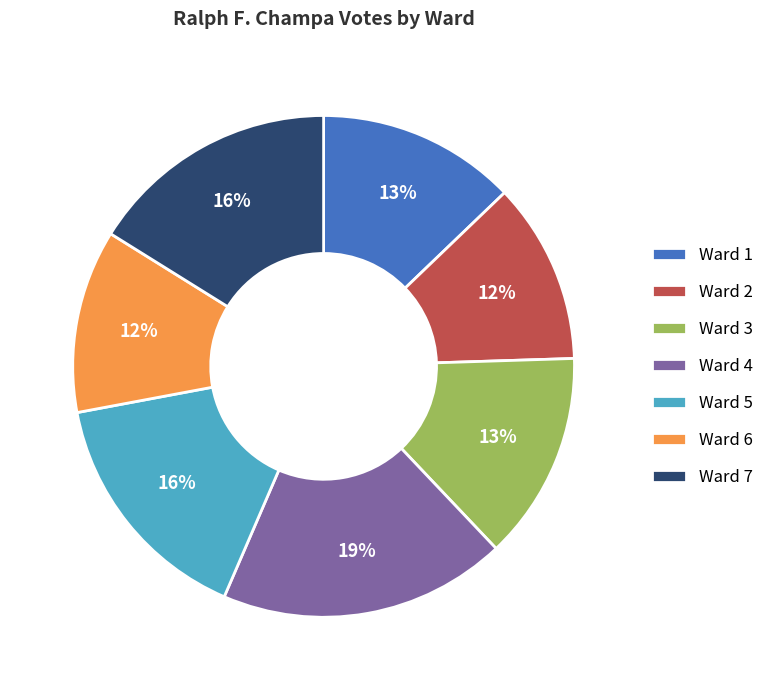

What is the largest slice in the pie chart?

Ward 4